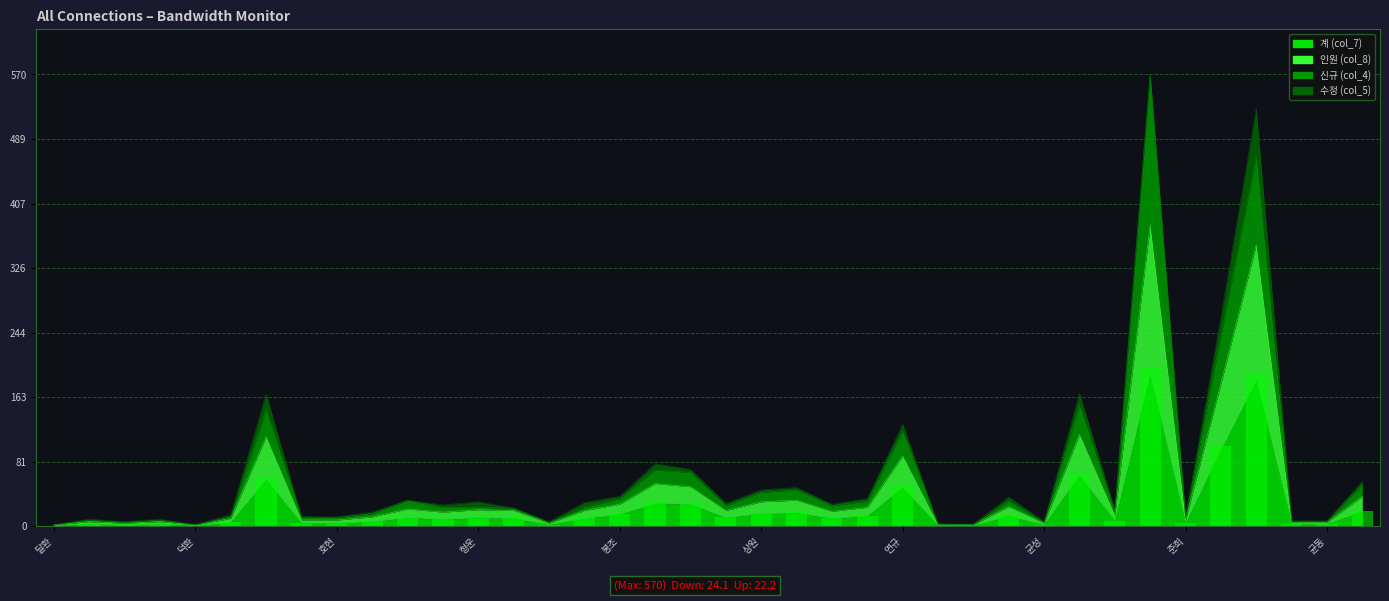

Which series has the largest total across all categories?

인원 (col_8)